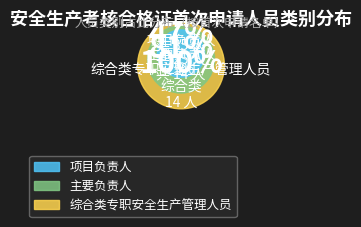

What is the change in value from 主要负责人 to 综合类专职安全生产管理人员?

-11